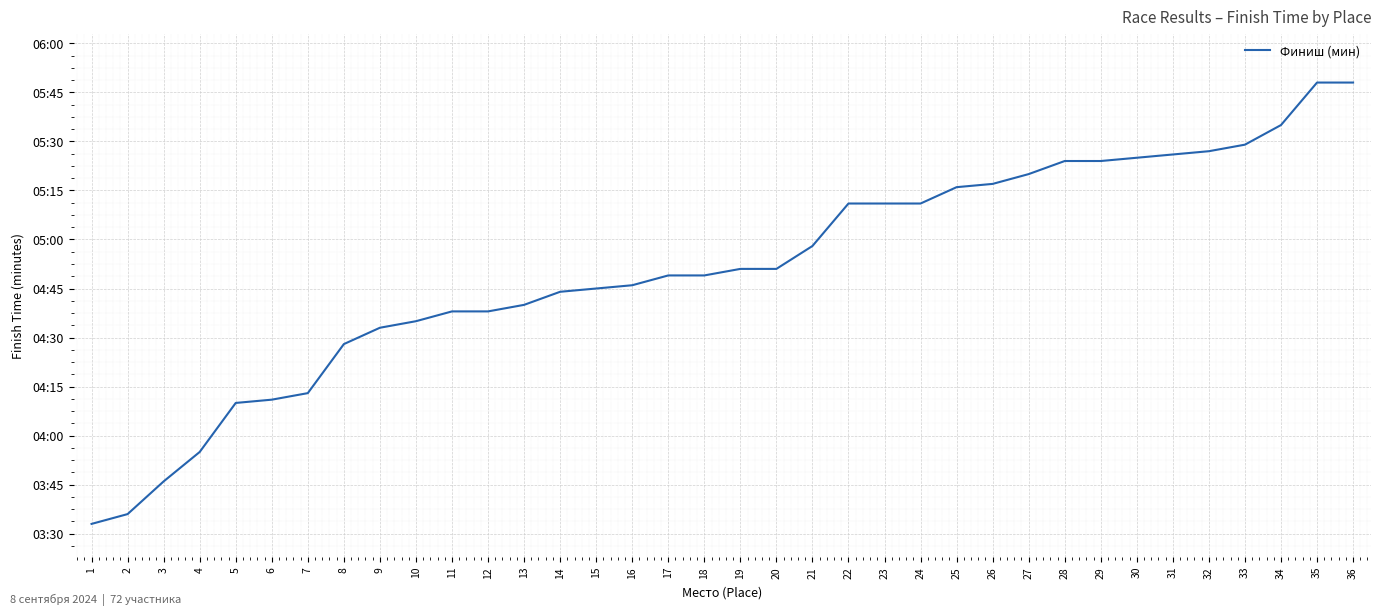

Is this an area chart (filled region under the line)?

No